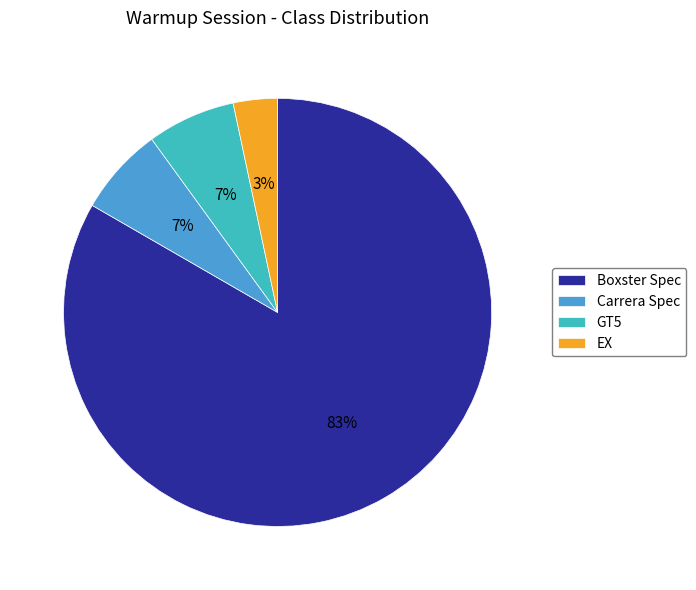

To the nearest percent, what is the combined percentage of Carrera Spec and Boxster Spec?

90%